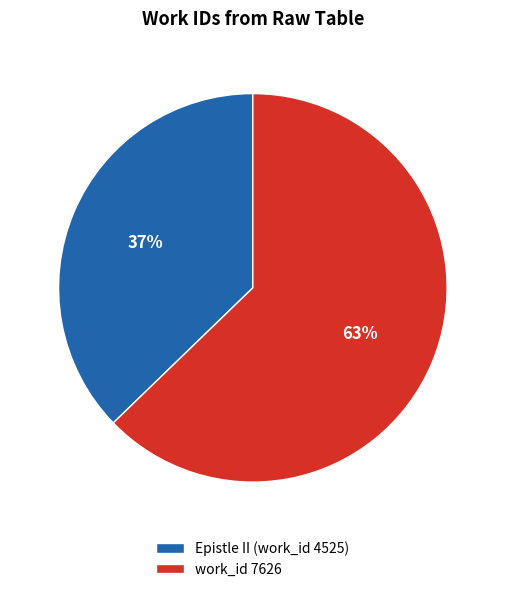

How many slices are in this pie chart?

2